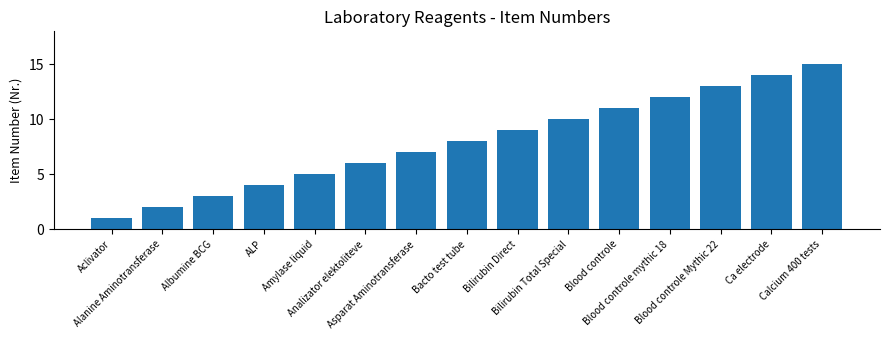

What is the difference between the values at Blood controle and Bilirubin Direct?

2